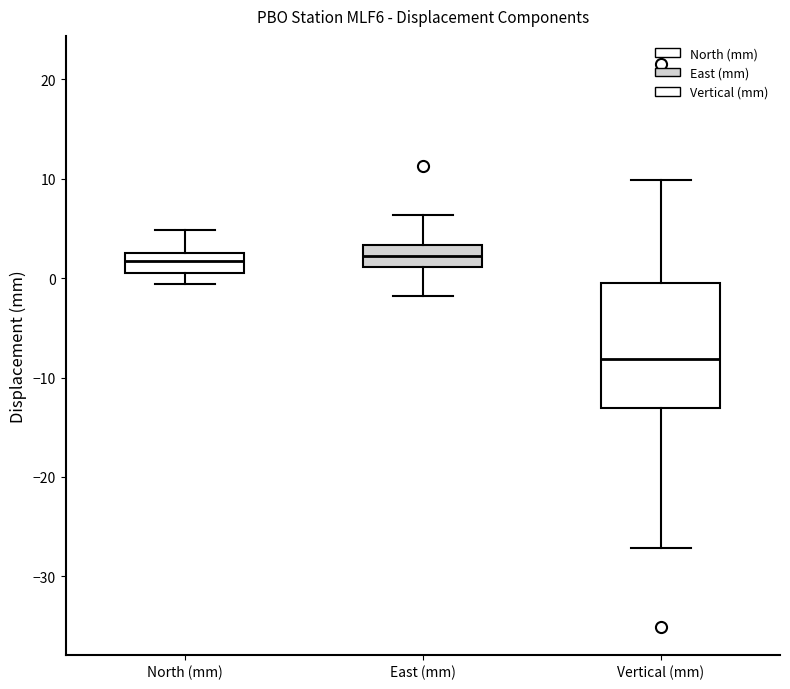

Comparing the boxes themselves (not the whiskers), which one is the tallest?

Vertical (mm)